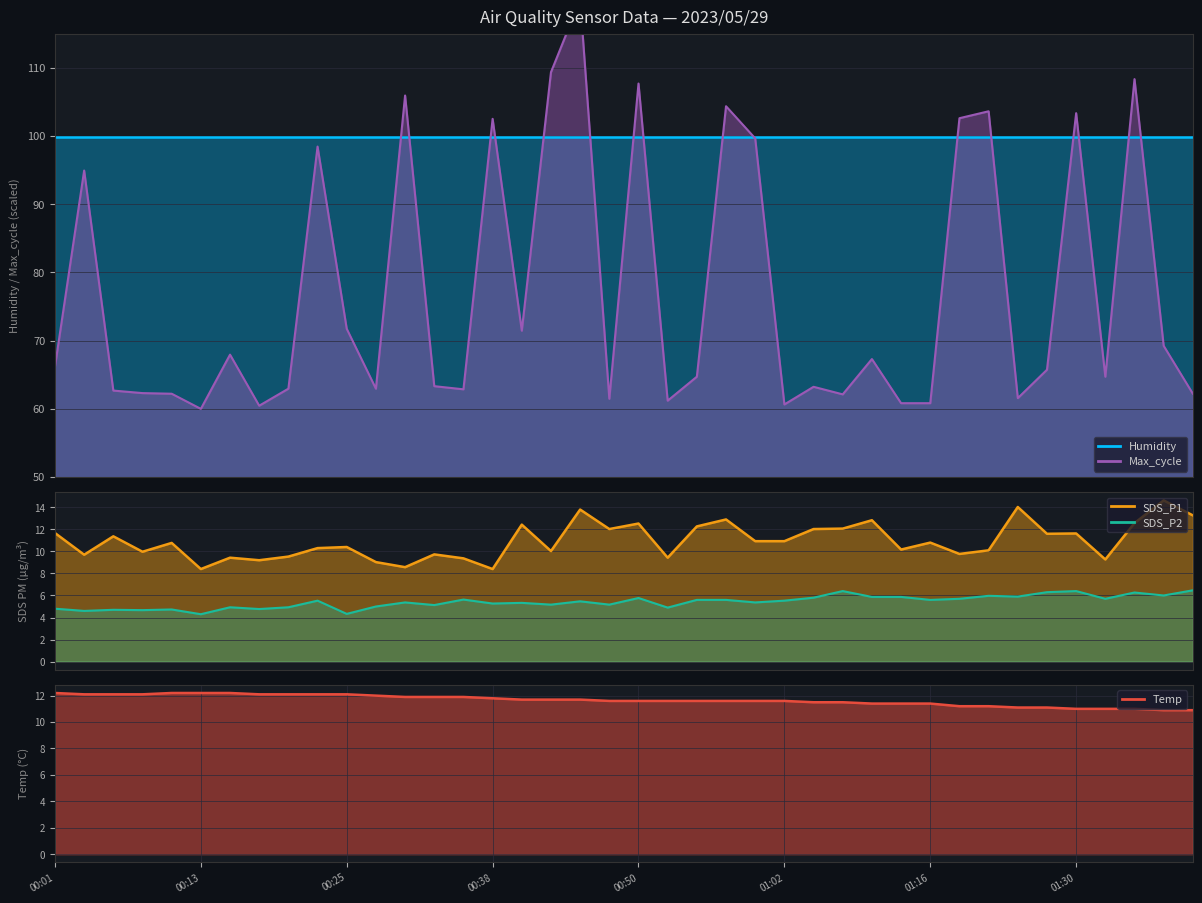

What is the sum of all Temp values?

465.9